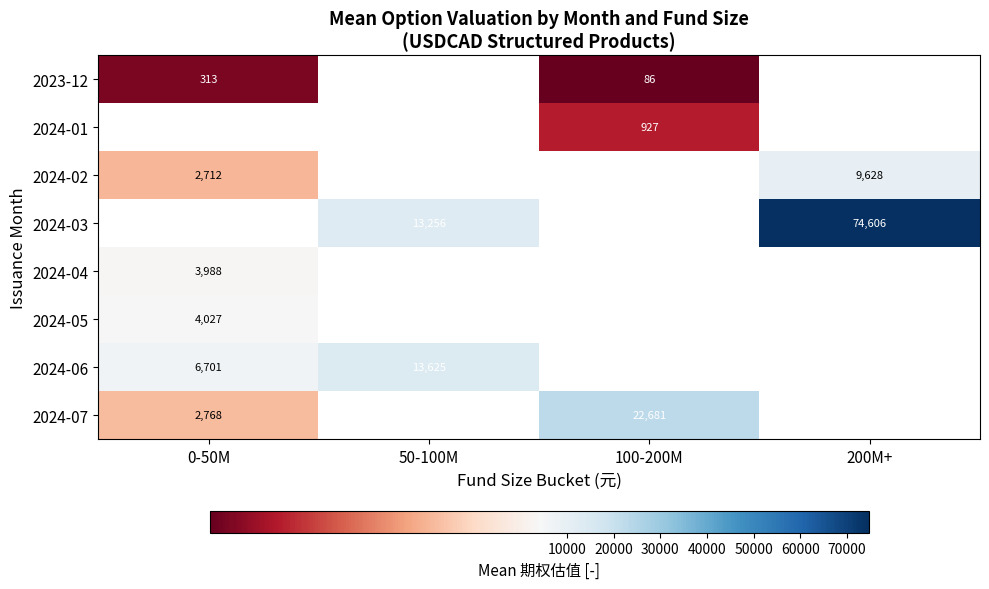

At how many categories does at least one series exceed 34138?

1